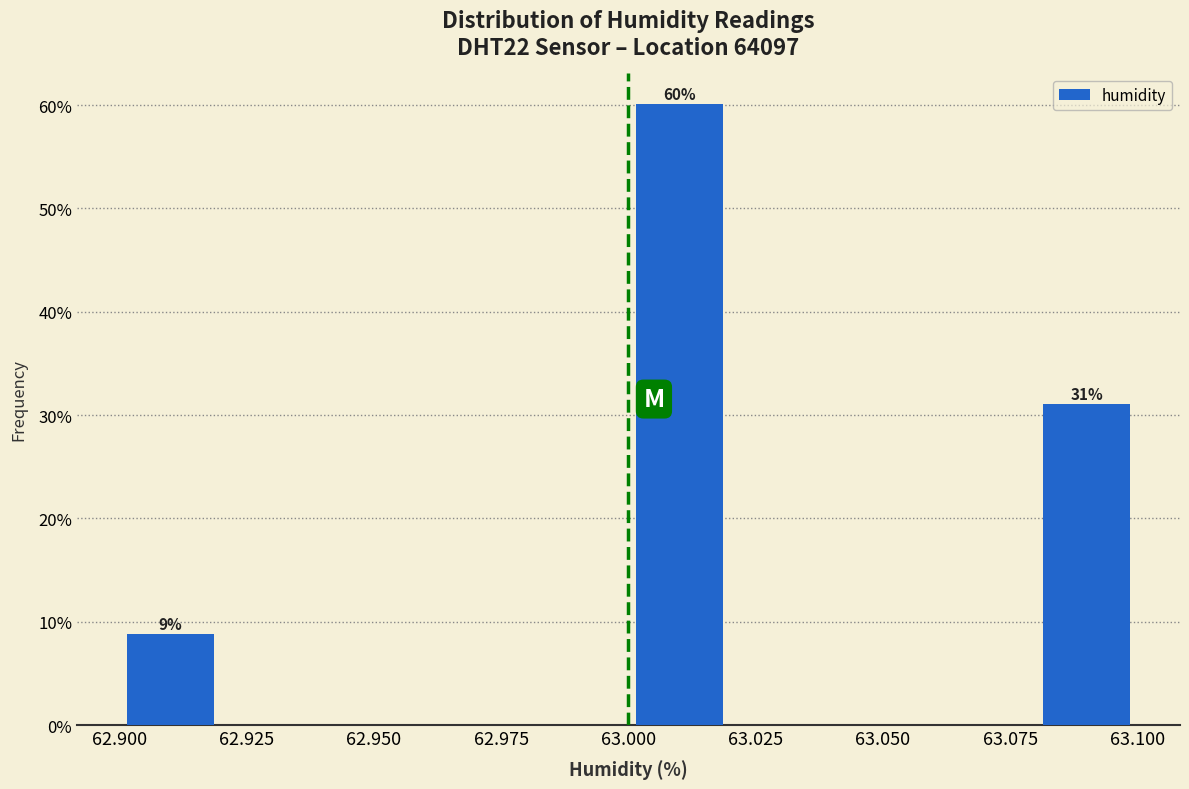

Which range on the x-axis has the tallest bar?

63.00 to 63.02